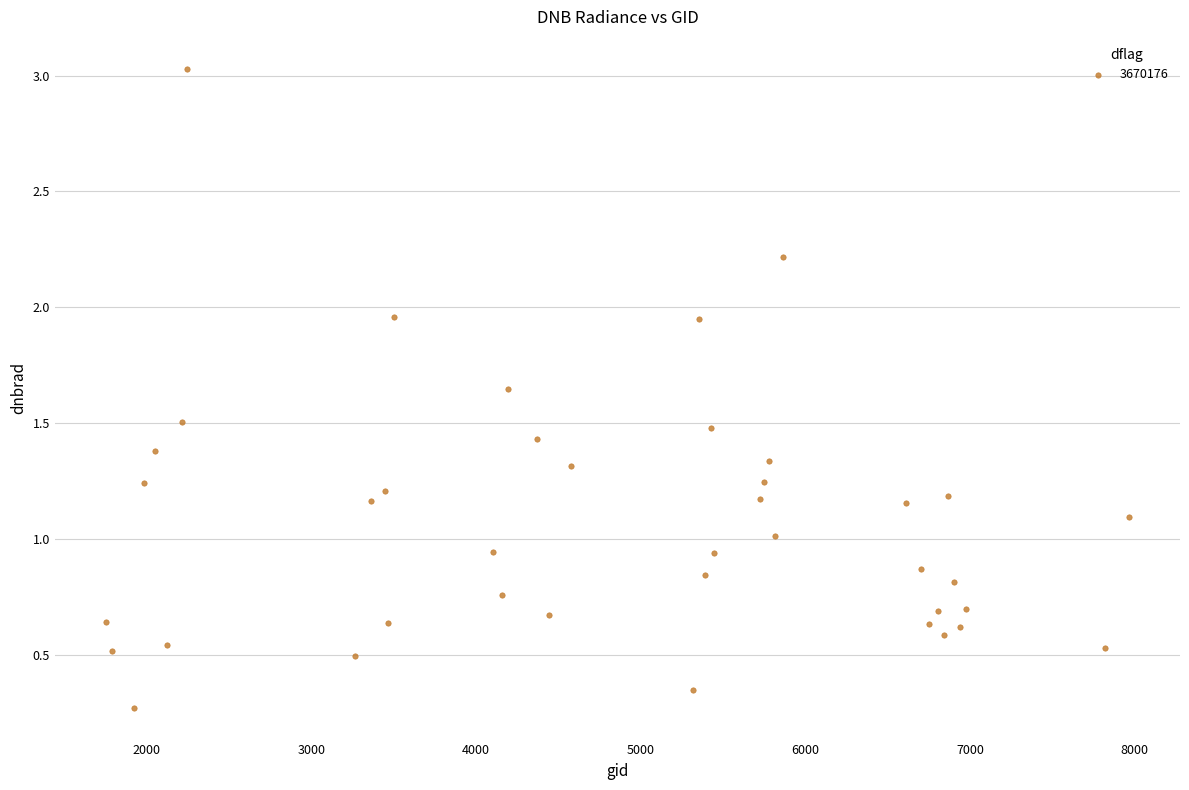

What is the range of X values (max minus min)?

6210.0